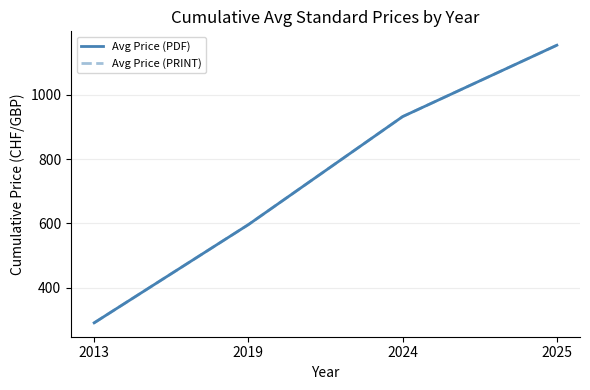

The value of Avg Price (PDF) at 2019 is 596.0. True or false?

True